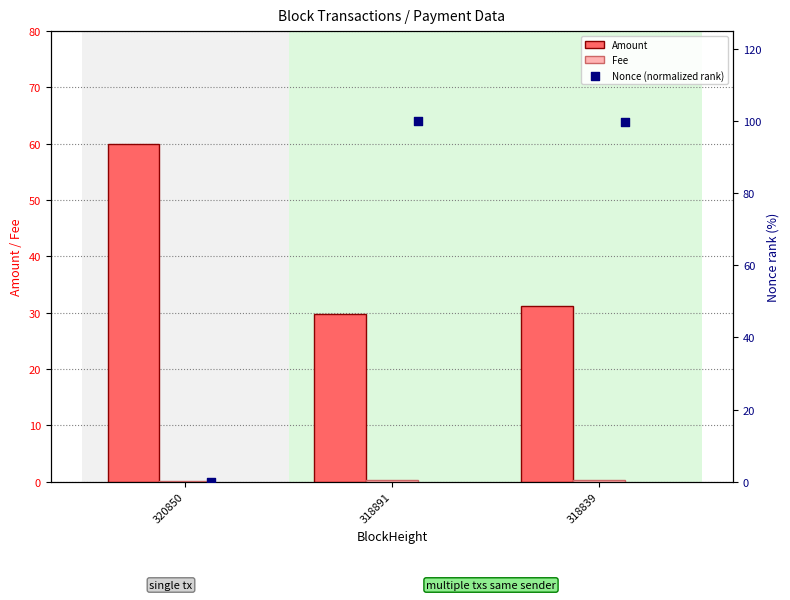

What is the total value across all series at 318891?

130.1